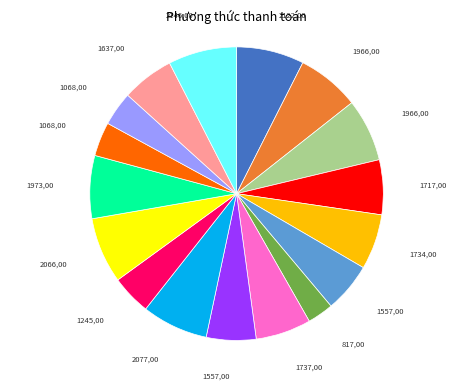

Is there a majority slice in this chart?

No